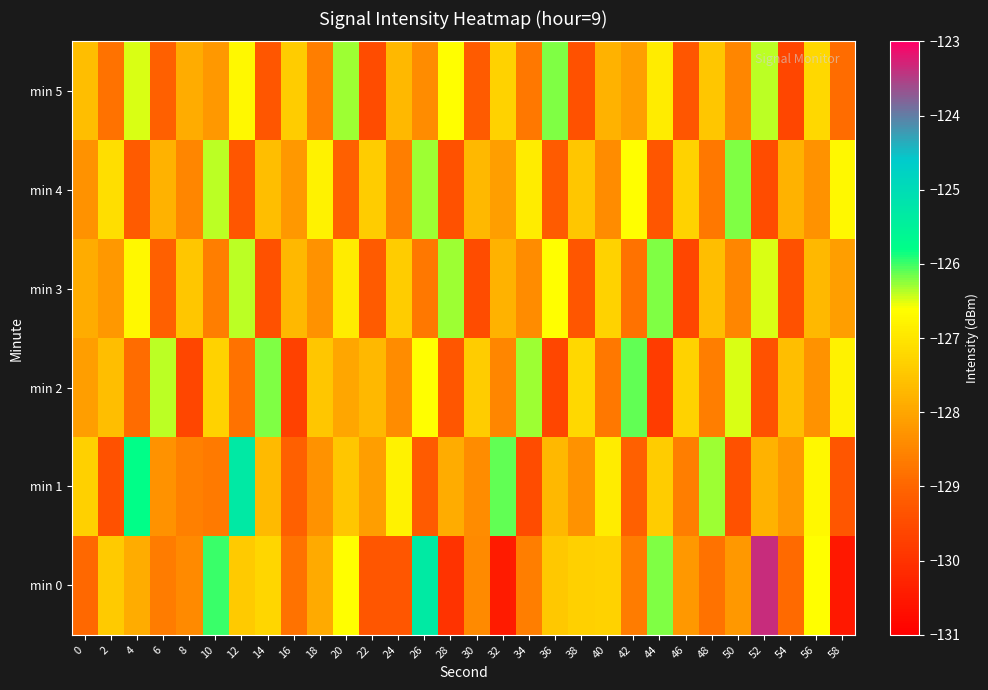

Reading left to right, transcribe all the data shown in this chart.

min 0: 0=-128.9	2=-127.4	4=-127.9	6=-128.6	8=-128.4	10=-126.0	12=-127.4	14=-127.2	16=-128.8	18=-127.9	20=-126.6	22=-129.3	24=-129.3	26=-125.3	28=-130.0	30=-128.4	32=-130.4	34=-128.6	36=-127.5	38=-127.3	40=-127.3	42=-128.7	44=-126.2	46=-128.2	48=-128.8	50=-128.2	52=-123.4	54=-128.9	56=-126.6	58=-130.5
min 1: 0=-127.3	2=-129.4	4=-125.8	6=-128.3	8=-128.6	10=-128.7	12=-125.3	14=-127.7	16=-129.1	18=-128.3	20=-127.5	22=-128.1	24=-126.8	26=-129.2	28=-127.9	30=-128.4	32=-126.1	34=-129.5	36=-127.7	38=-128.3	40=-126.9	42=-129.1	44=-127.4	46=-128.6	48=-126.3	50=-129.4	52=-127.8	54=-128.2	56=-126.7	58=-129.3
min 2: 0=-128.1	2=-127.6	4=-128.9	6=-126.4	8=-129.6	10=-127.3	12=-128.8	14=-126.2	16=-129.7	18=-127.5	20=-128.0	22=-127.7	24=-128.4	26=-126.6	28=-129.3	30=-127.4	32=-128.5	34=-126.3	36=-129.6	38=-127.2	40=-128.7	42=-126.1	44=-129.8	46=-127.3	48=-128.6	50=-126.5	52=-129.4	54=-127.6	56=-128.3	58=-126.8
min 3: 0=-127.9	2=-128.2	4=-126.7	6=-129.1	8=-127.5	10=-128.6	12=-126.4	14=-129.4	16=-127.7	18=-128.3	20=-126.9	22=-129.2	24=-127.4	26=-128.7	28=-126.3	30=-129.5	32=-127.8	34=-128.4	36=-126.6	38=-129.3	40=-127.3	42=-128.8	44=-126.2	46=-129.6	48=-127.6	50=-128.5	52=-126.5	54=-129.4	56=-127.7	58=-128.1
min 4: 0=-128.3	2=-127.1	4=-129.2	6=-127.8	8=-128.5	10=-126.4	12=-129.3	14=-127.6	16=-128.2	18=-126.8	20=-129.1	22=-127.4	24=-128.6	26=-126.3	28=-129.4	30=-127.7	32=-128.1	34=-126.9	36=-129.2	38=-127.5	40=-128.4	42=-126.6	44=-129.3	46=-127.3	48=-128.7	50=-126.2	52=-129.5	54=-127.8	56=-128.3	58=-126.7
min 5: 0=-127.6	2=-128.8	4=-126.5	6=-129.1	8=-127.9	10=-128.2	12=-126.7	14=-129.3	16=-127.4	18=-128.6	20=-126.3	22=-129.5	24=-127.7	26=-128.4	28=-126.6	30=-129.2	32=-127.3	34=-128.7	36=-126.2	38=-129.4	40=-127.8	42=-128.1	44=-126.9	46=-129.3	48=-127.5	50=-128.5	52=-126.4	54=-129.6	56=-127.2	58=-128.9